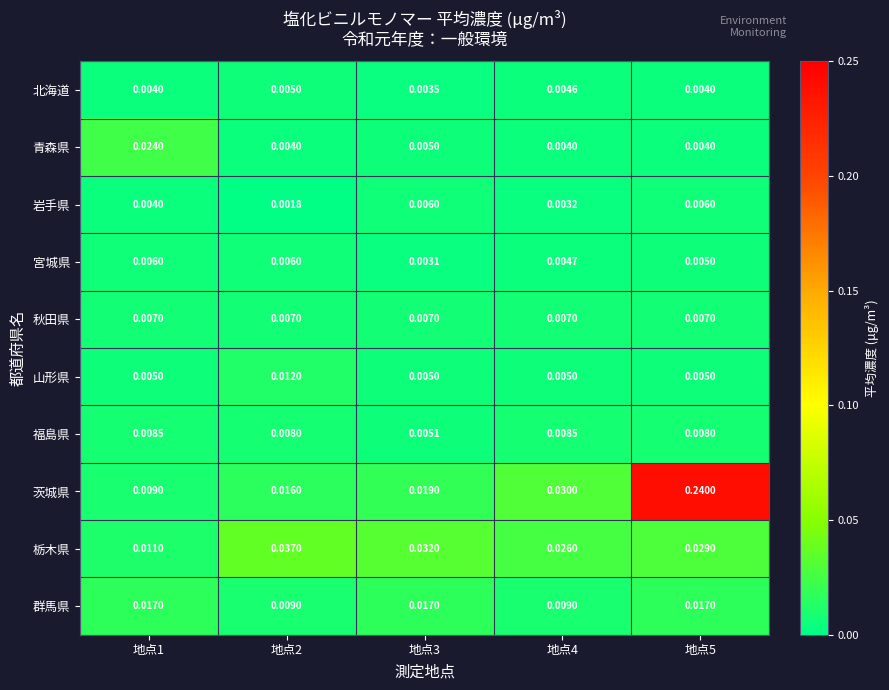

Is the value of 山形県 at 地点3 greater than the value of 岩手県 at 地点4?

Yes